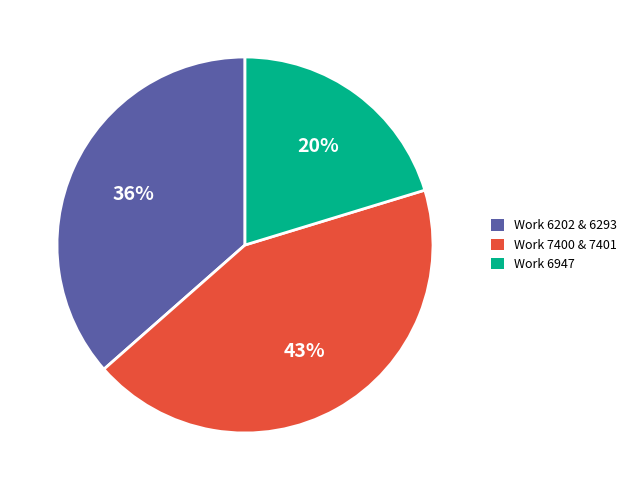

To the nearest percent, what is the difference between the largest and smallest slice percentages?

23%